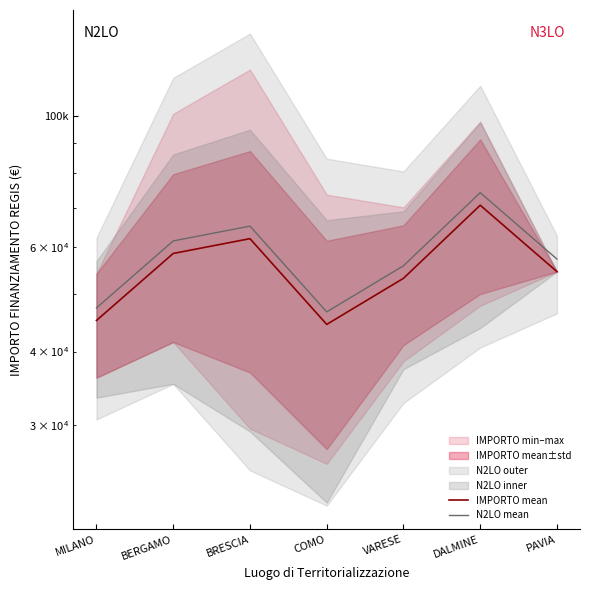

True or false: IMPORTO mean and N2LO mean cross at least once.

False